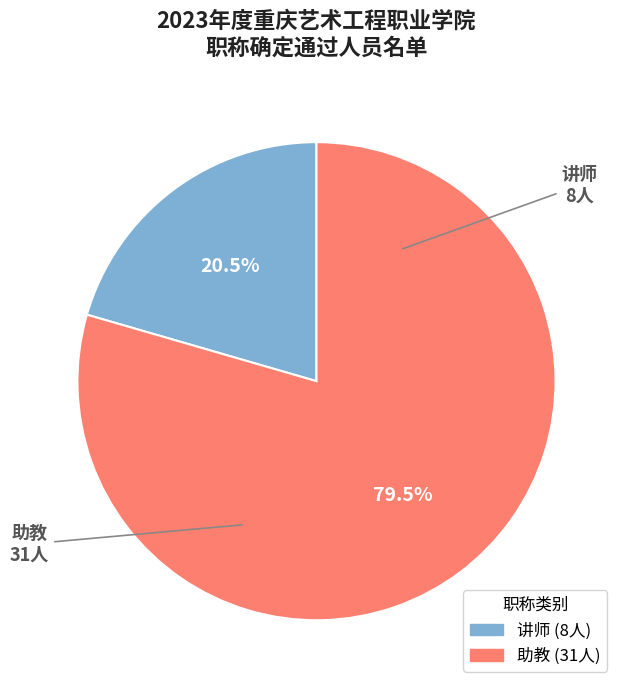

Which category has the smallest portion of the pie?

讲师